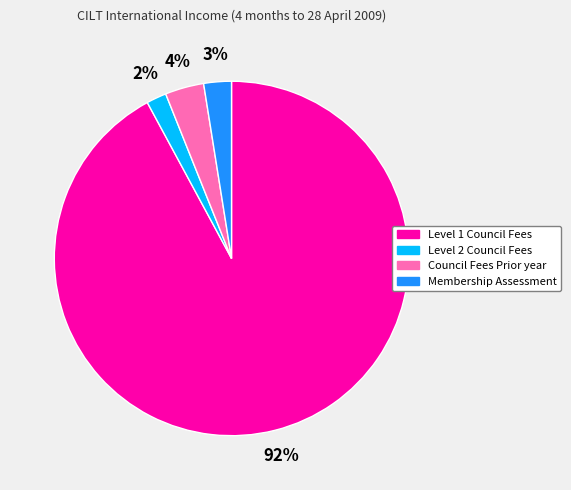

Which category has the biggest portion of the pie?

Level 1 Council Fees